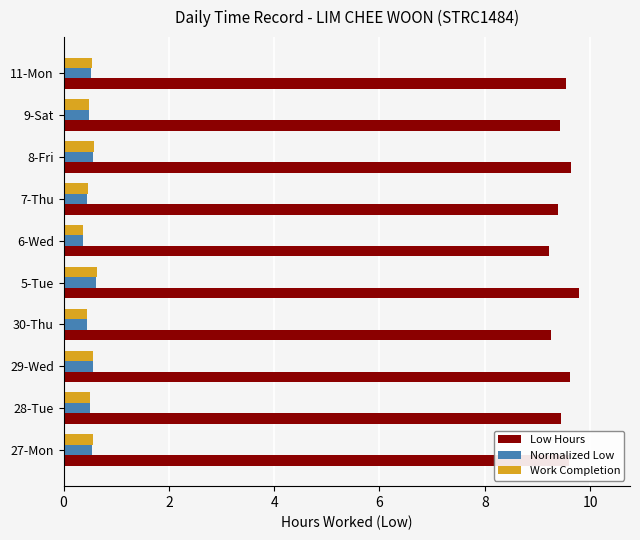

Which series has the widest spread of values?

Low Hours